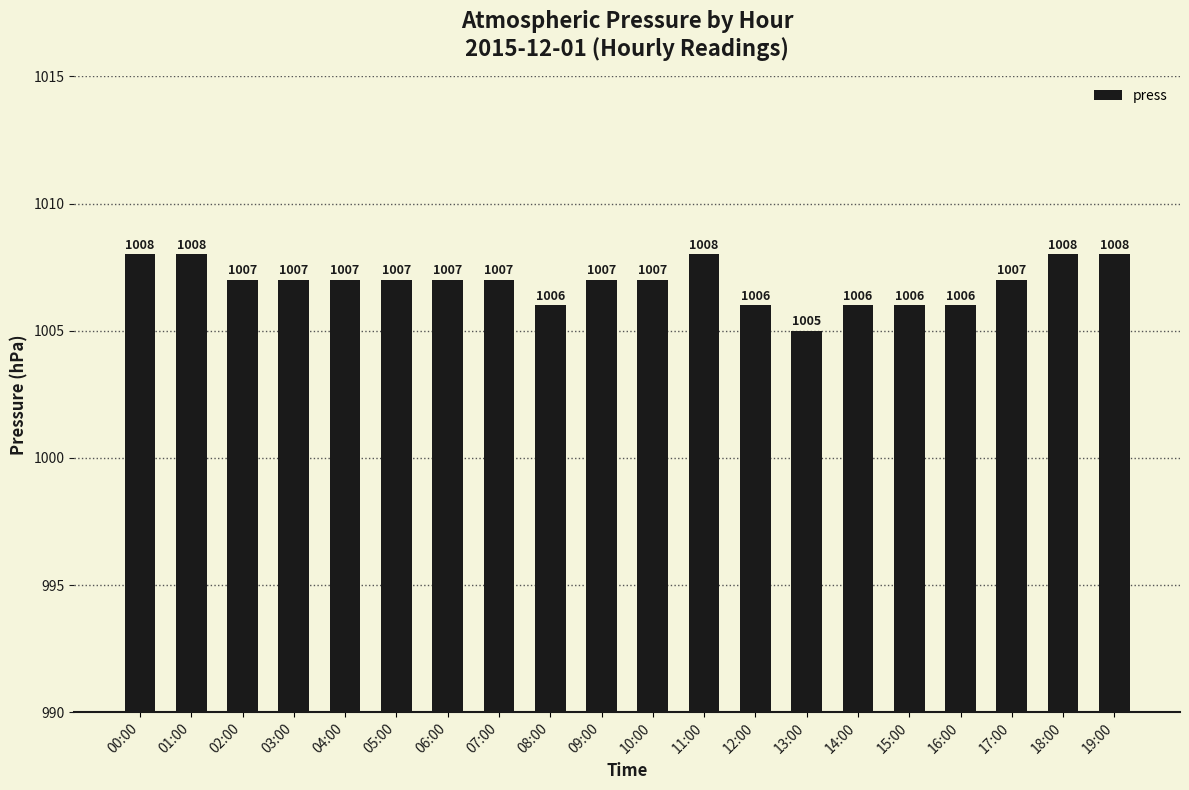

What is the ratio of the value at 08:00 to the value at 04:00?

1.0